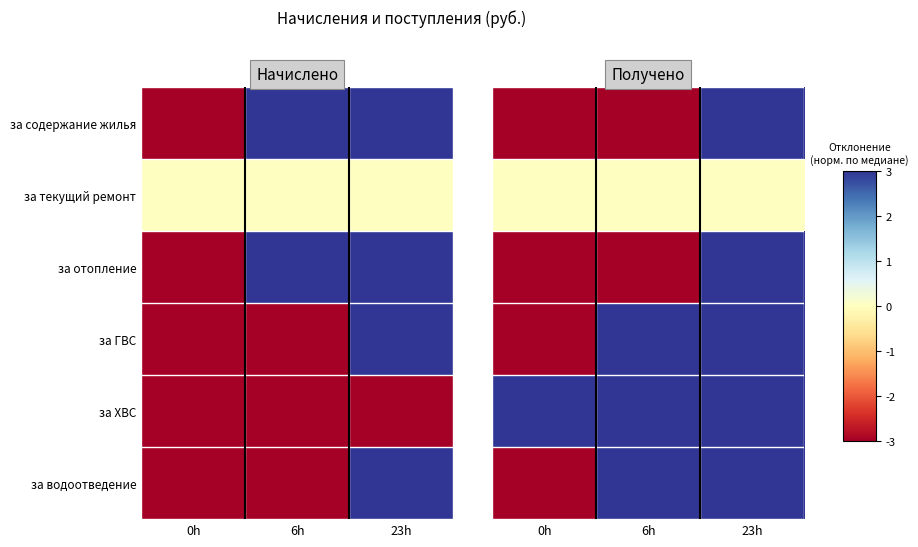

What is the difference between the maximum and minimum values in the за водоотведение series?

6